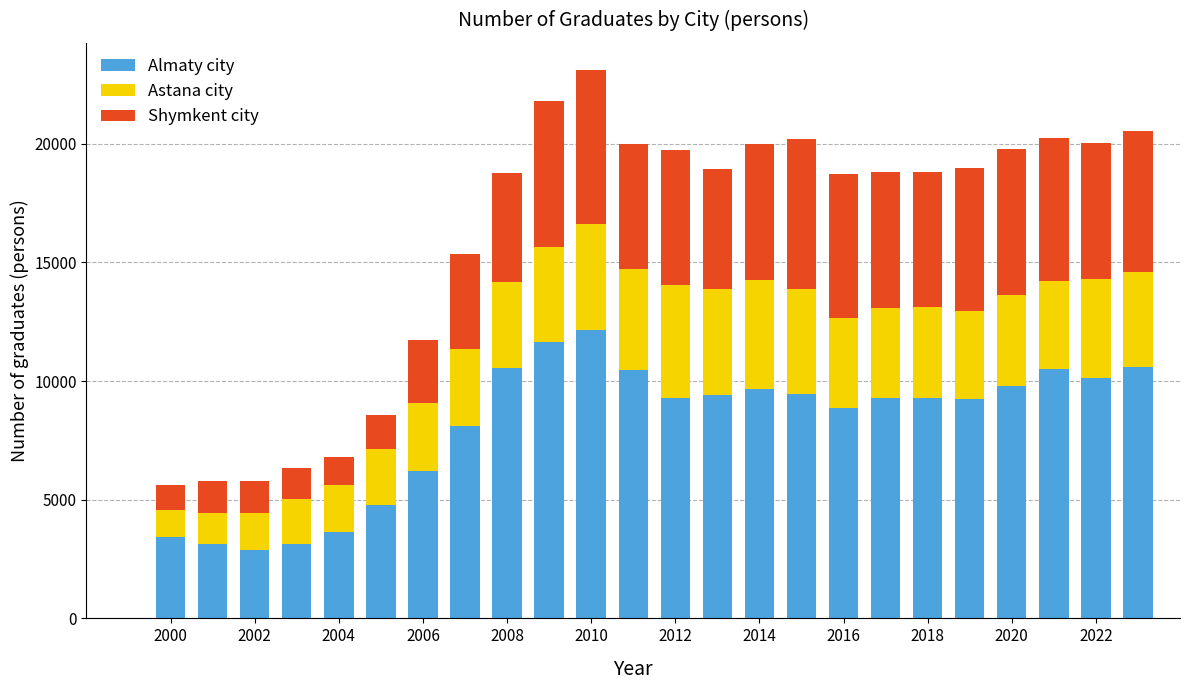

What is the difference between the maximum and minimum values in the Almaty city series?

9268